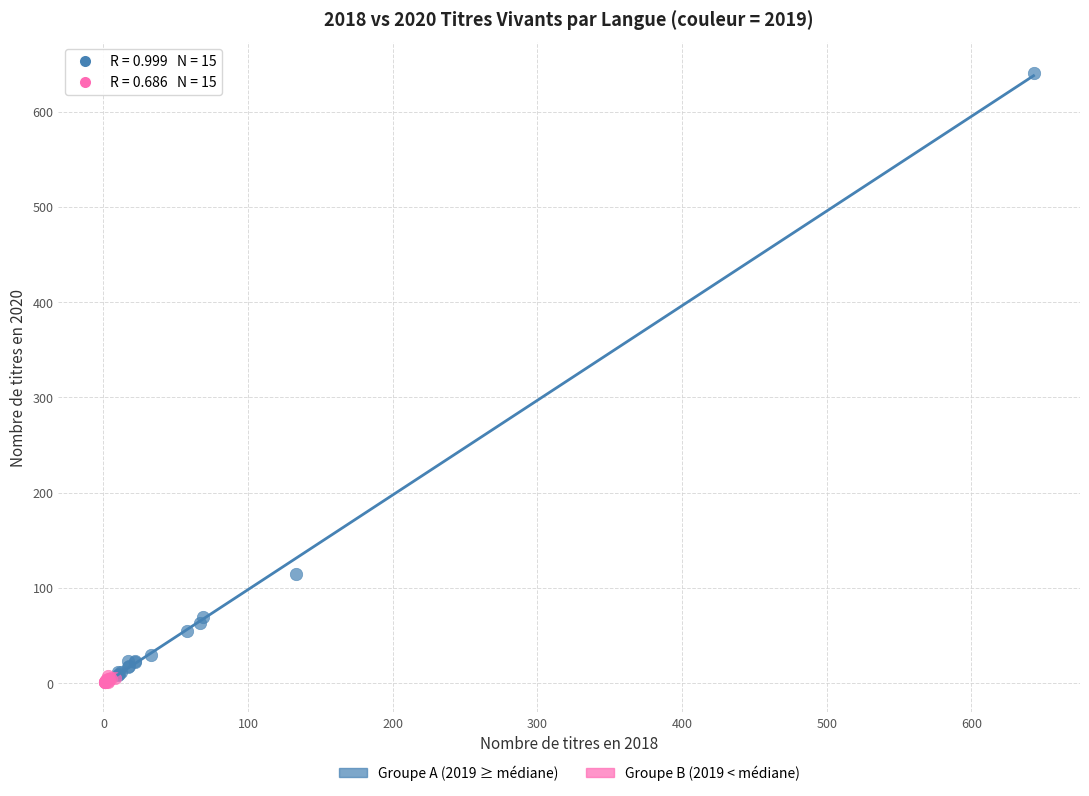

Which series has the largest Y range (max minus min)?

Groupe A (2019 ≥ médiane)